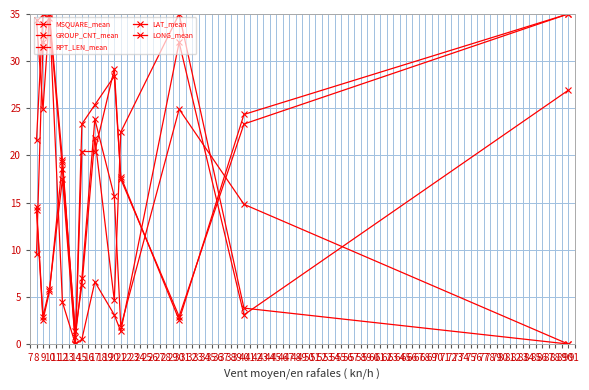

What is the maximum value shown in the chart?

35.0